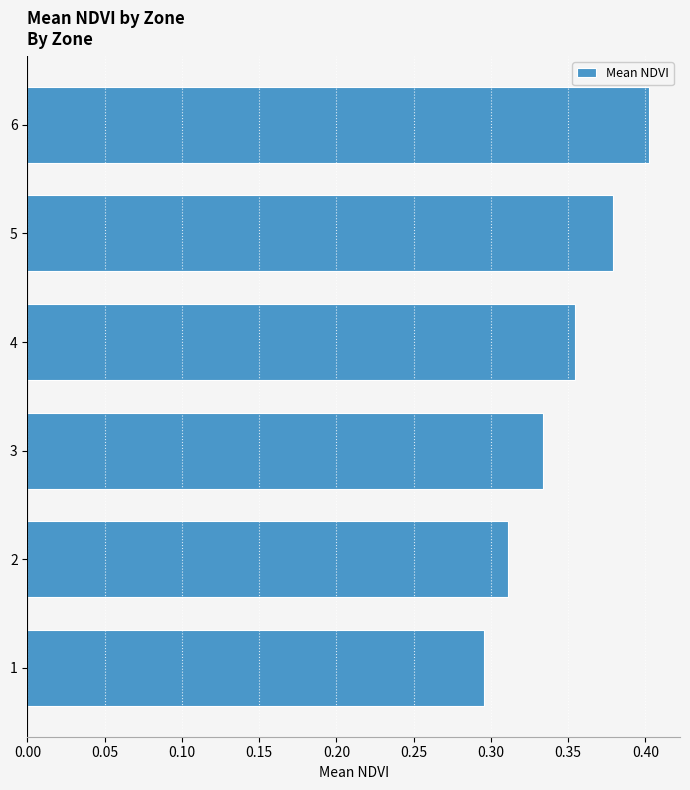

Count the number of data series in this chart.

1